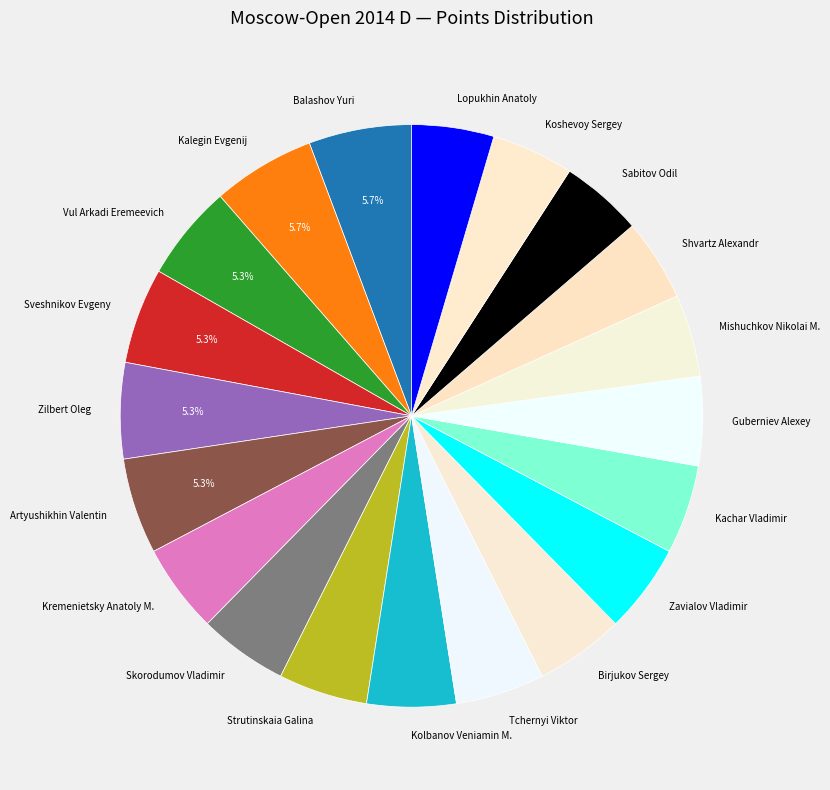

To the nearest percent, what is the combined percentage of Lopukhin Anatoly and Guberniev Alexey?

10%